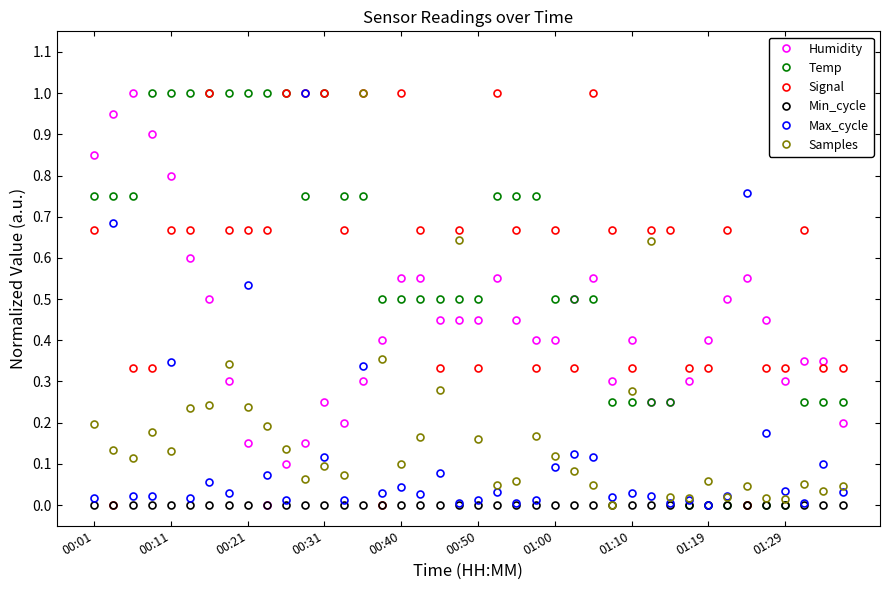

True or false: Max_cycle has more than 0 points higher than both neighbors.

True